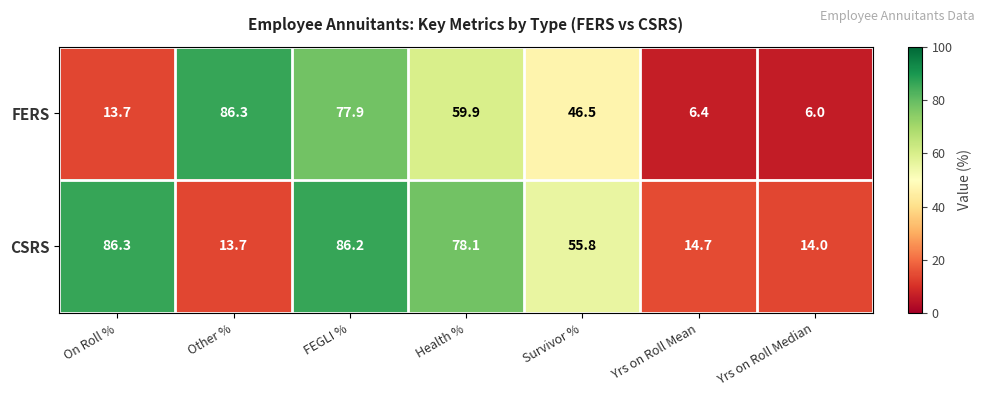

At how many categories does at least one series exceed 78?

4